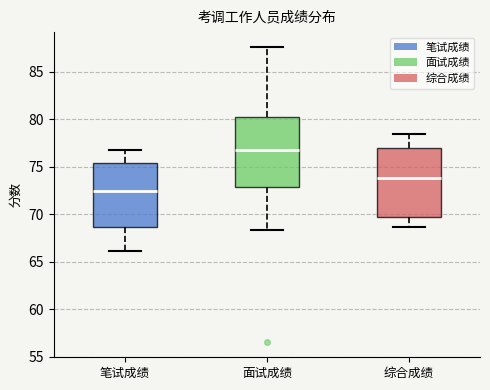

Which box has the lowest median line?

笔试成绩